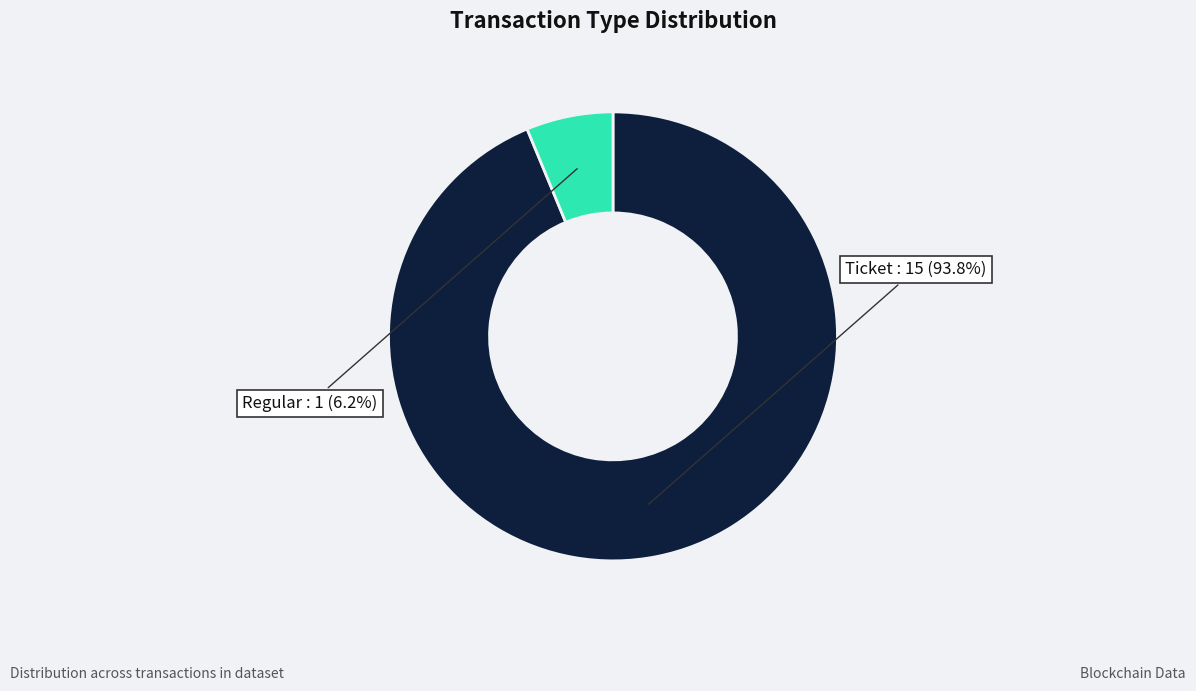

What percentage do Ticket and Regular together represent?

100.0%